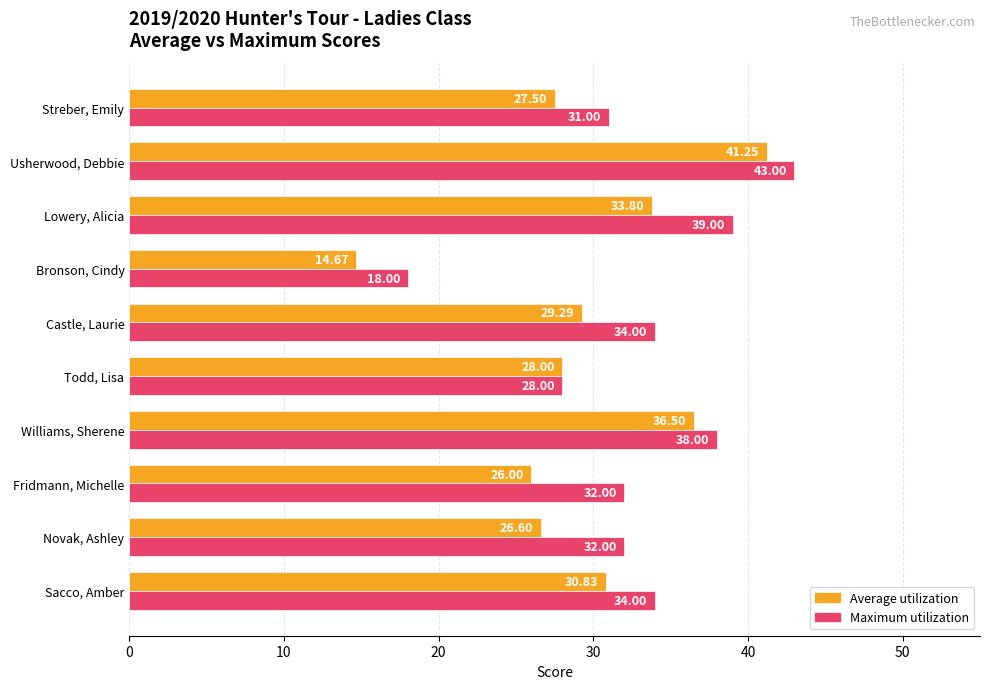

Is the value of Average utilization at Lowery, Alicia greater than the value of Maximum utilization at Lowery, Alicia?

No